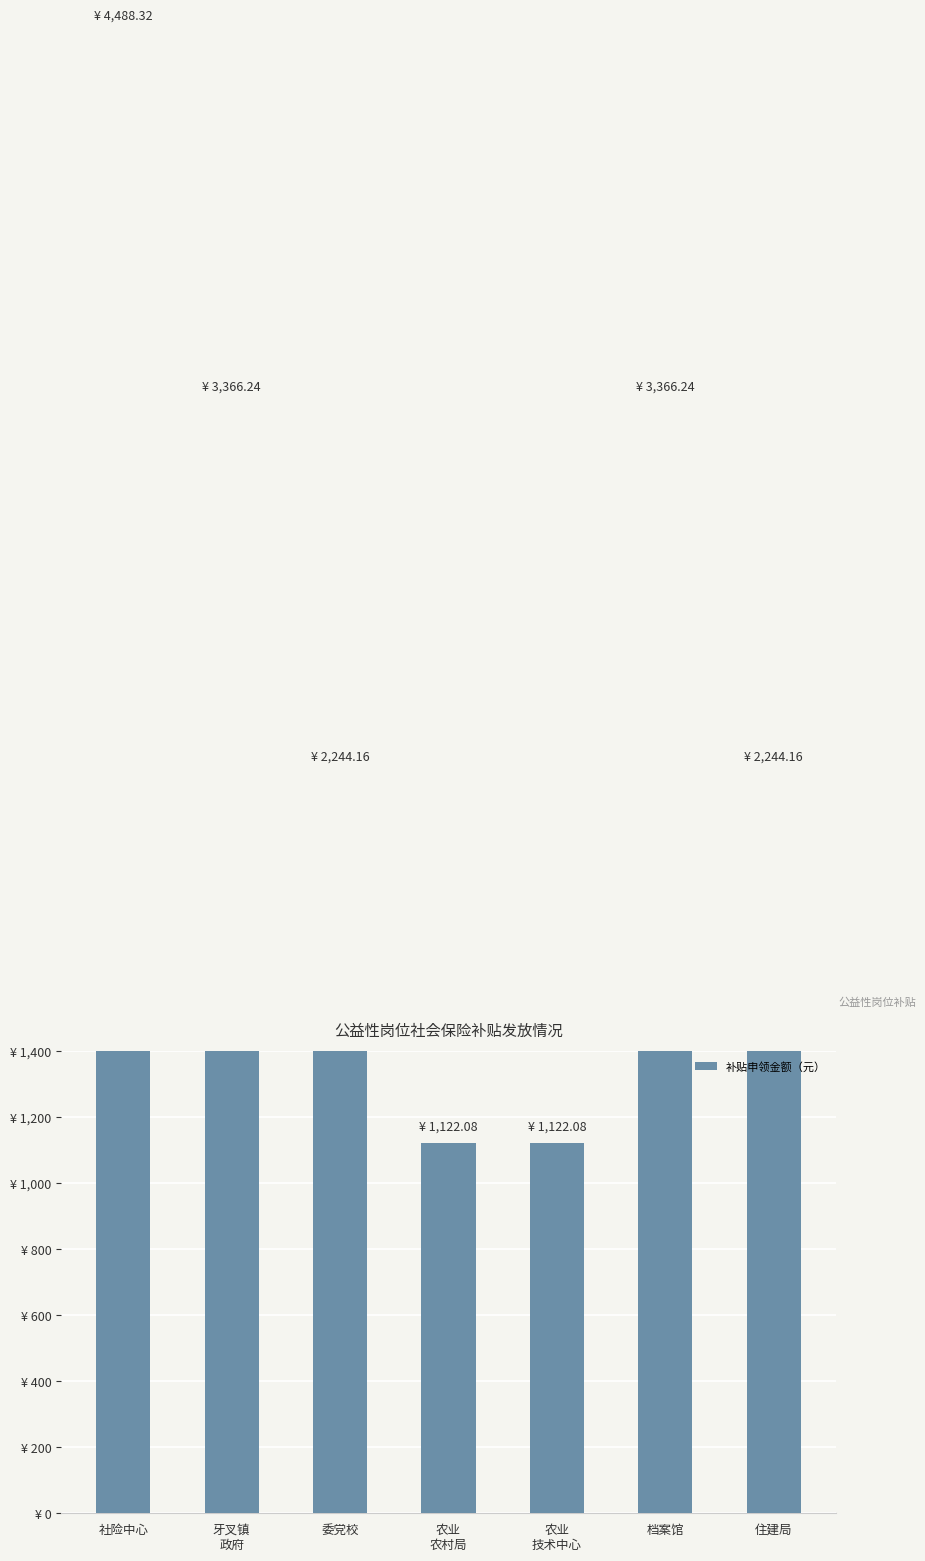

What is the minimum value shown in the chart?

1122.1